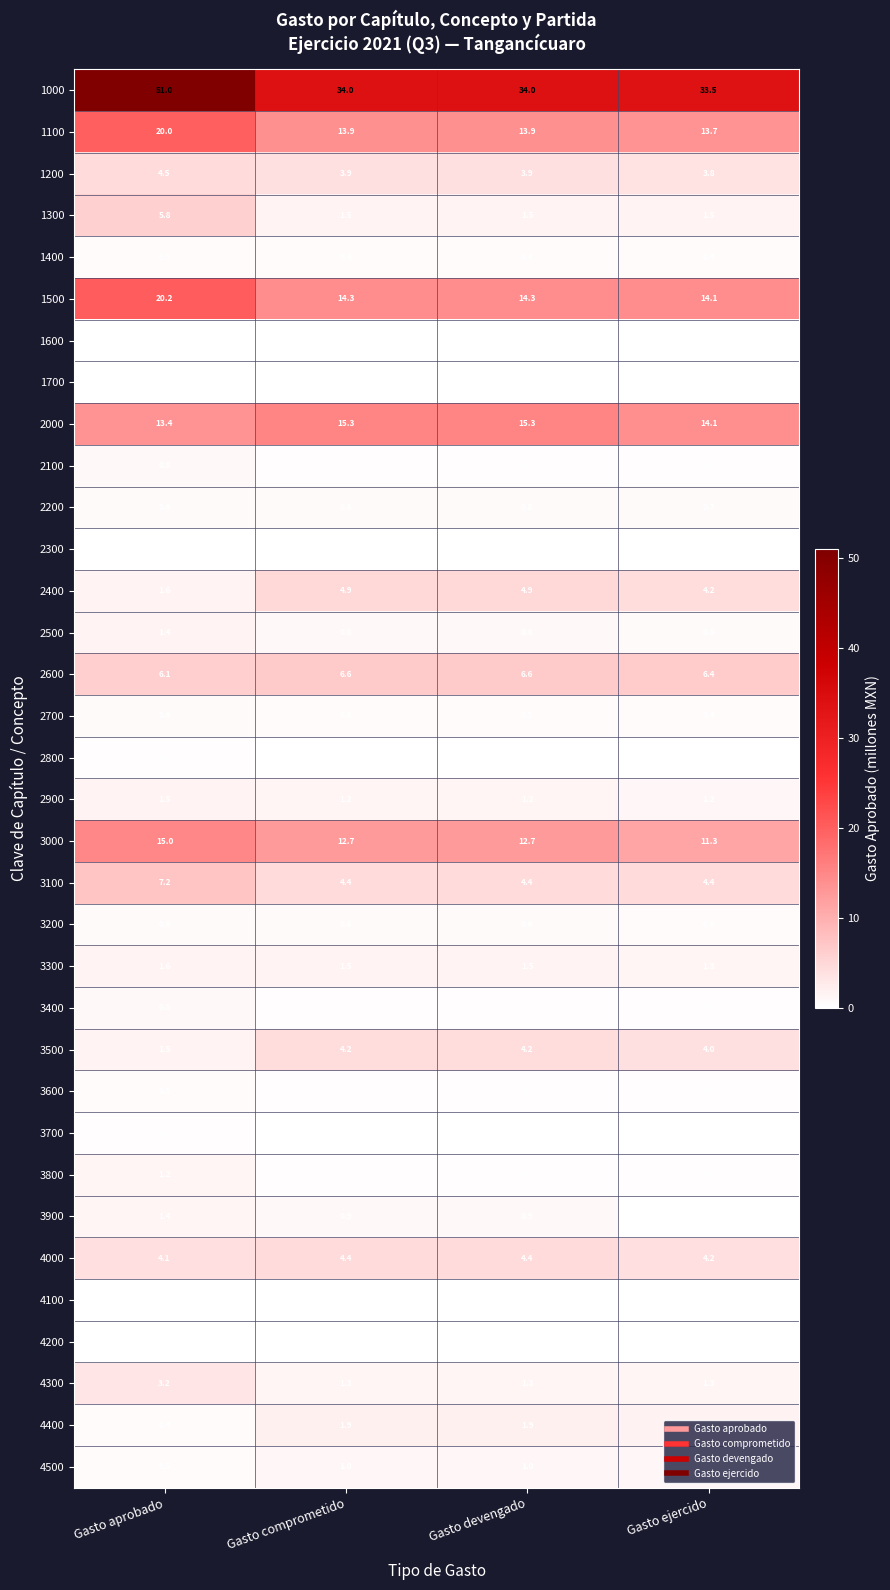

Between Gasto ejercido and Gasto aprobado, which is larger?

Gasto aprobado